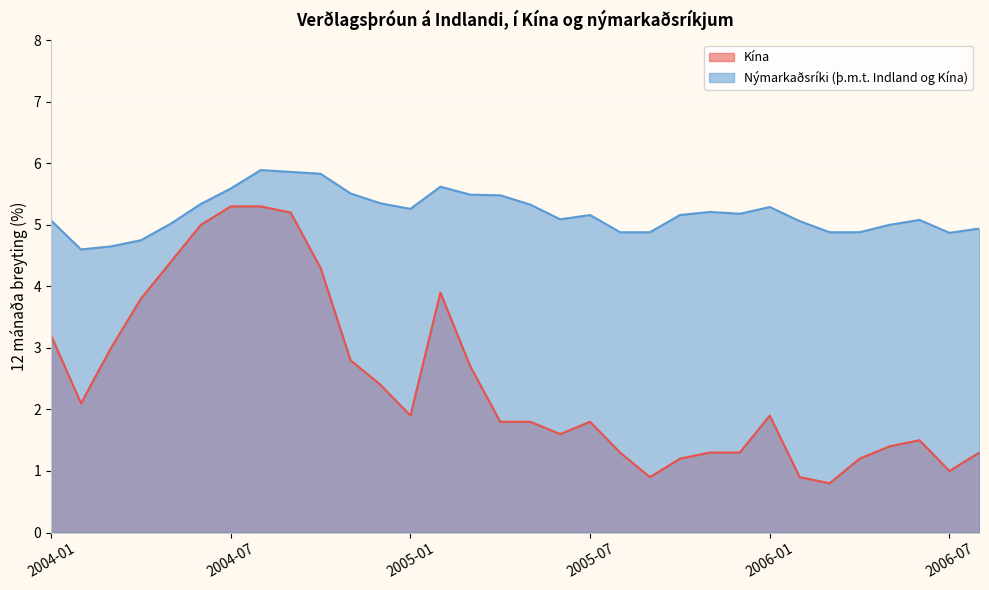

True or false: Kína has a value of 2.4 at 2004-12.

True